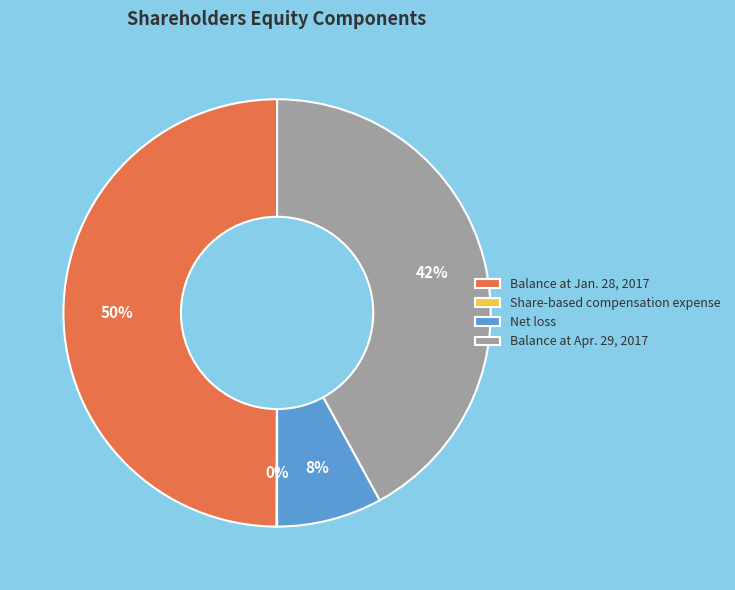

Does Net loss account for over 50% of the chart?

No